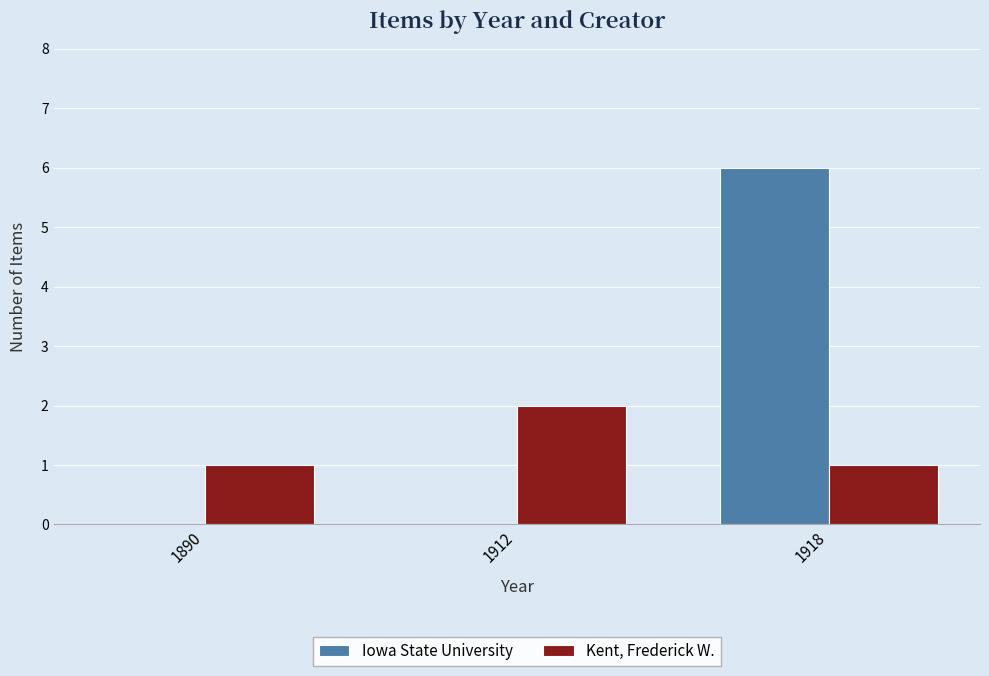

Reading left to right, what are all the values shown in this chart?

Iowa State University: 1890=0	1912=0	1918=6
Kent, Frederick W.: 1890=1	1912=2	1918=1